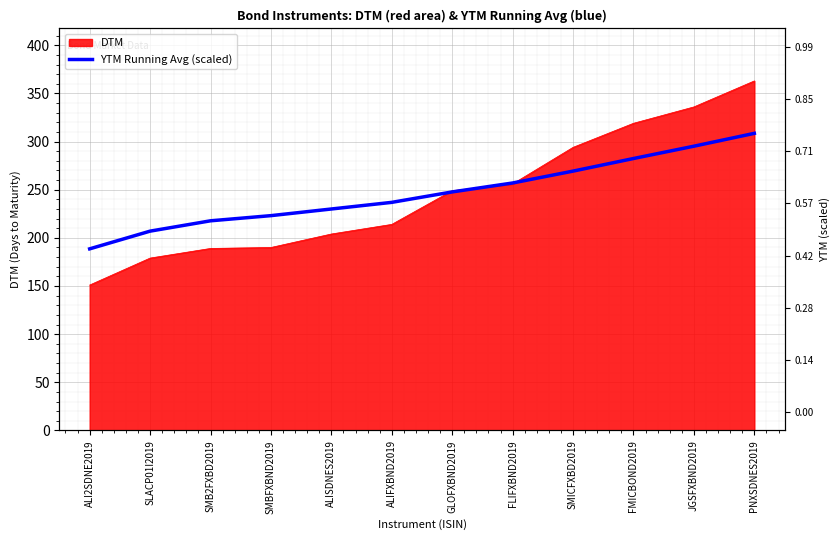

What is the label of the 5th point from the right?

FLIFXBND2019